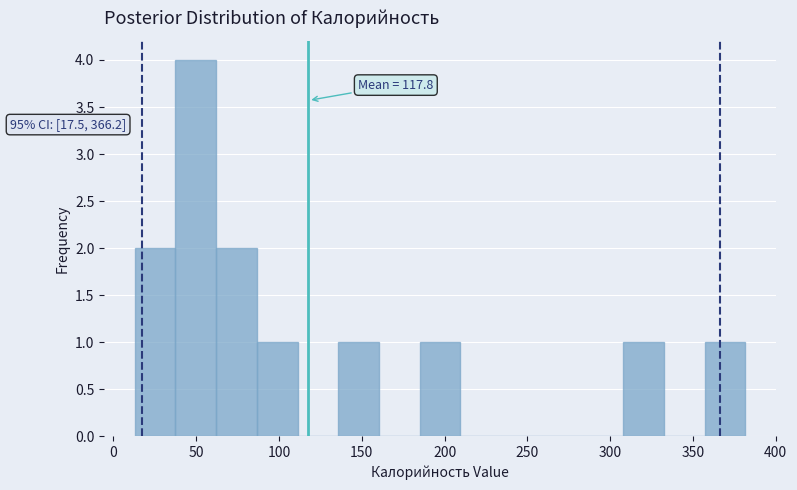

Over which range of the x-axis is the bar tallest?

35 to 60